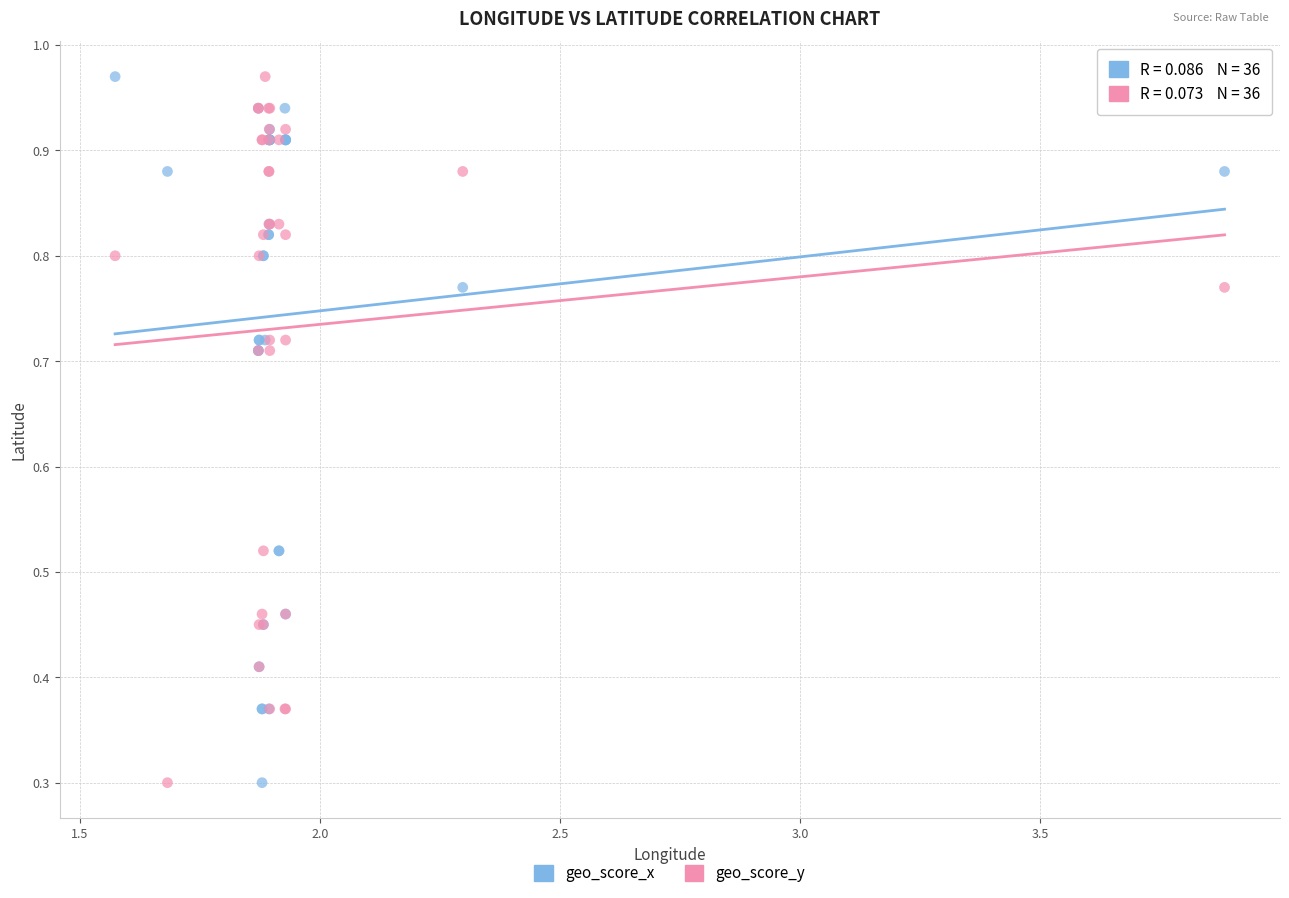

What is the X range (max minus min) for the scatter plot?

2.3